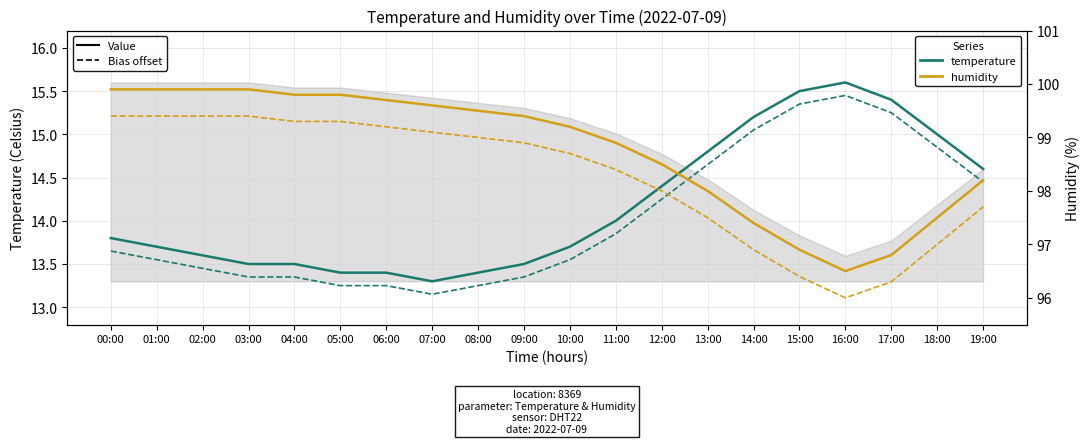

The humidity series shows 99.9 at 03:00. True or false?

True